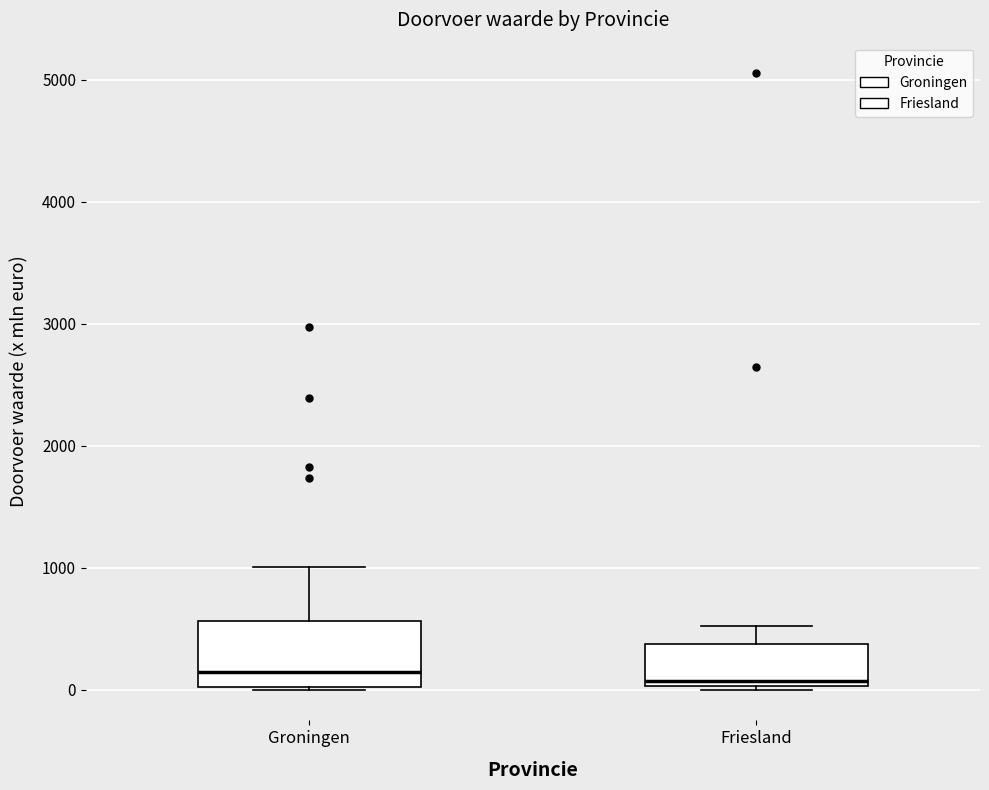

Reading left to right, transcribe this box plot: for each box, give where its median line is, the range the box spans, and where its two whiskers end, as read against the y-axis. The values are not printed on the chart, so give them approximately, as read against the axis.

Groningen: median 100, box 0 to 600, whiskers 0 to 1000
Friesland: median 100, box 0 to 400, whiskers 0 (just below the box's lower edge) to 500